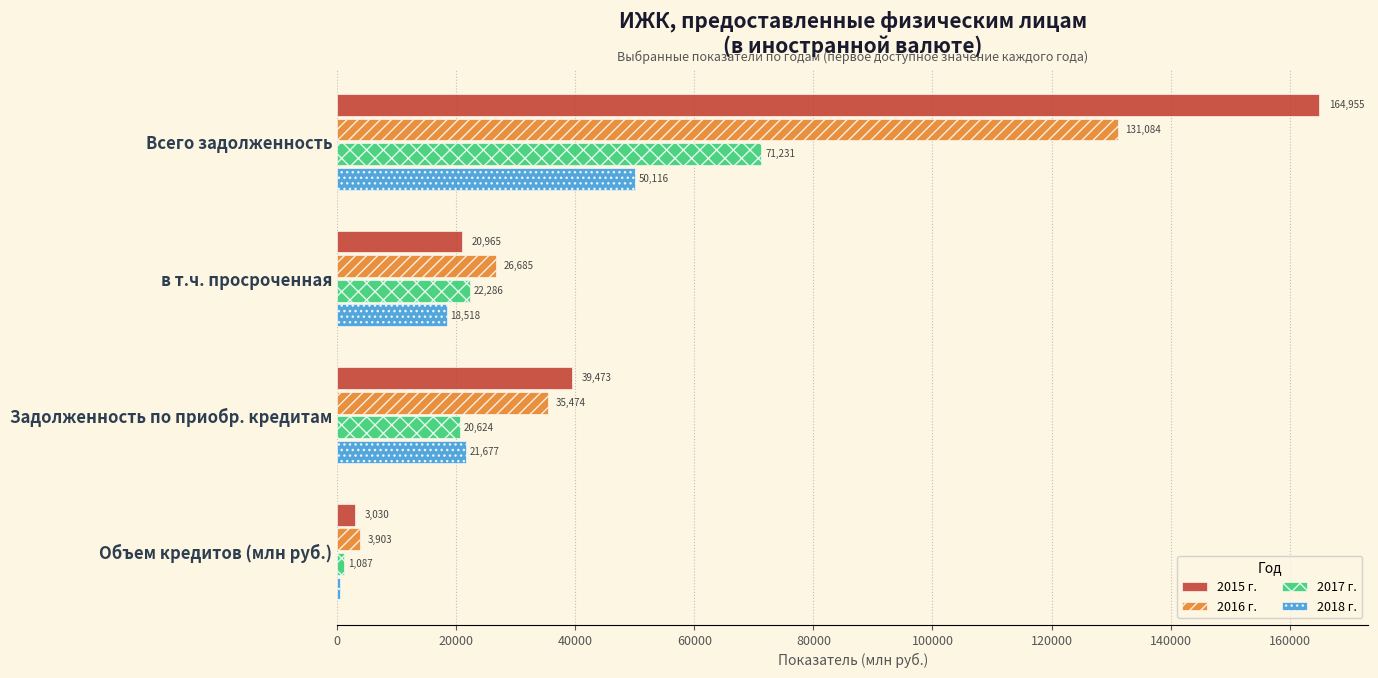

What is the highest value of the 2015 г. series?

164955